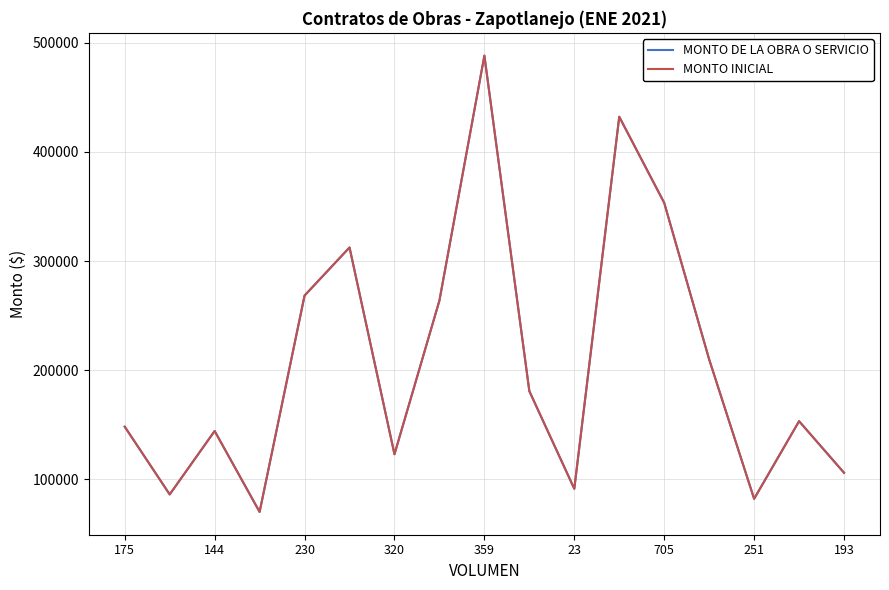

Does the chart have visible grid lines?

Yes